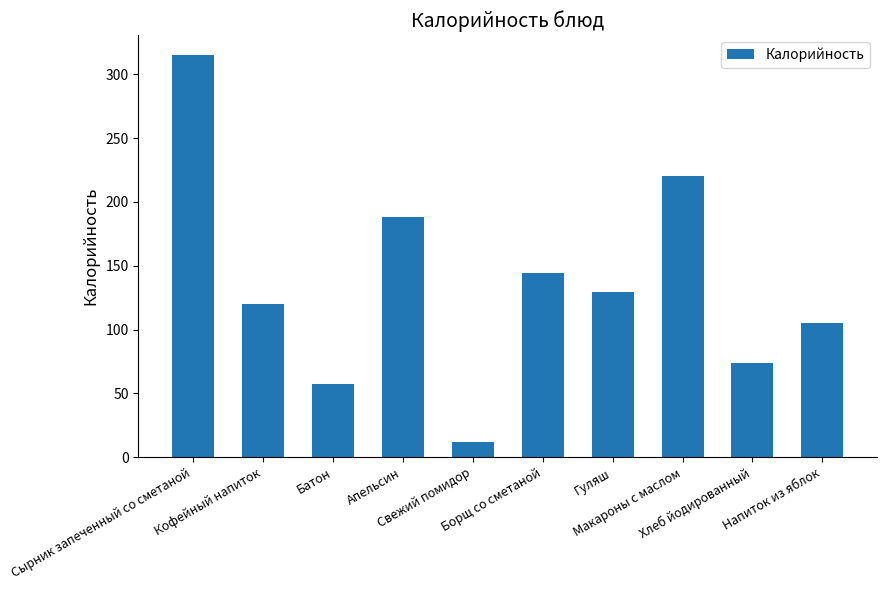

What position from the right is Кофейный напиток?

9